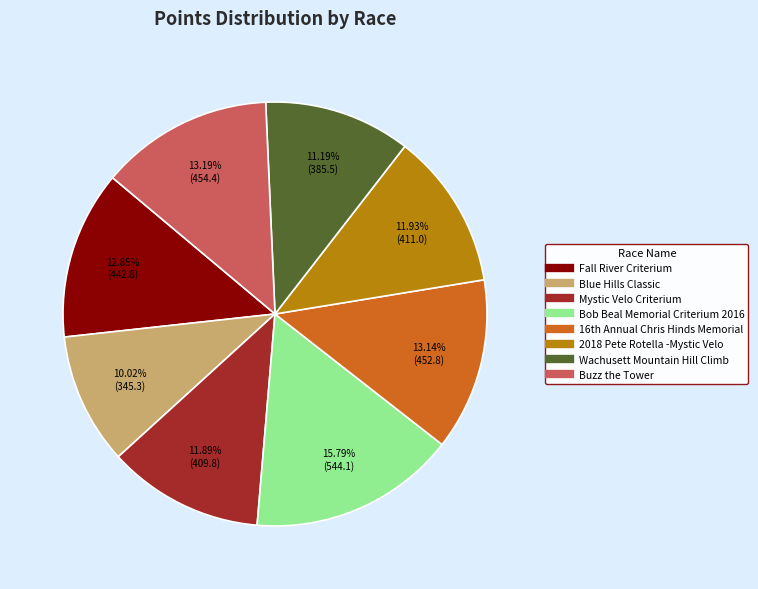

Approximately how many times larger is the value at Wachusett Mountain Hill Climb compared to Blue Hills Classic?

1.1